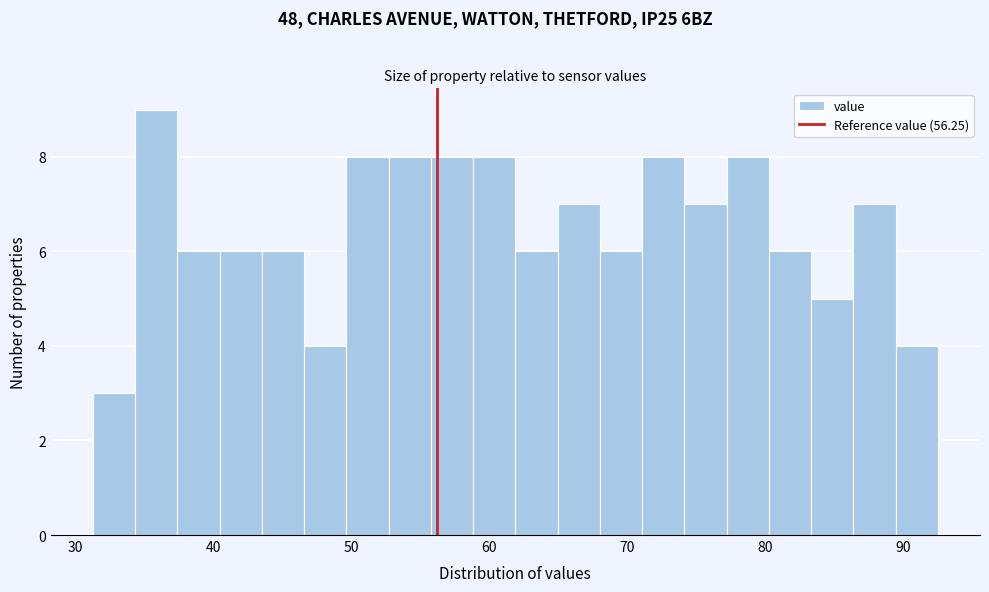

Around what value on the x-axis is the tallest bar? Give the approximate position of its centre, as read against the axis.

36